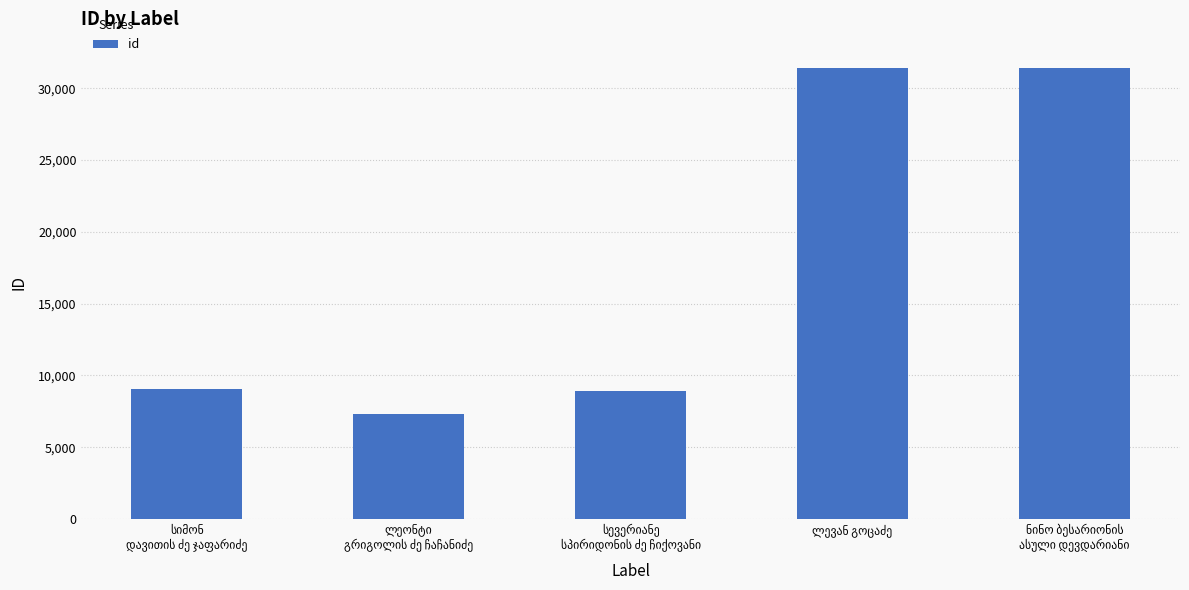

What is the value of the 2nd bar from the left?

7349